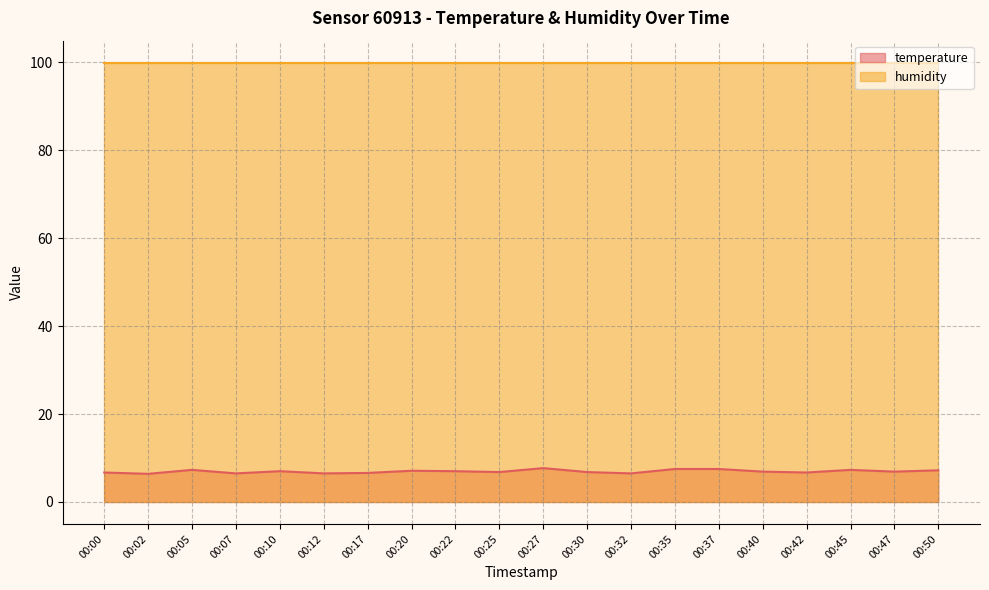

How many data points does each series have?

20